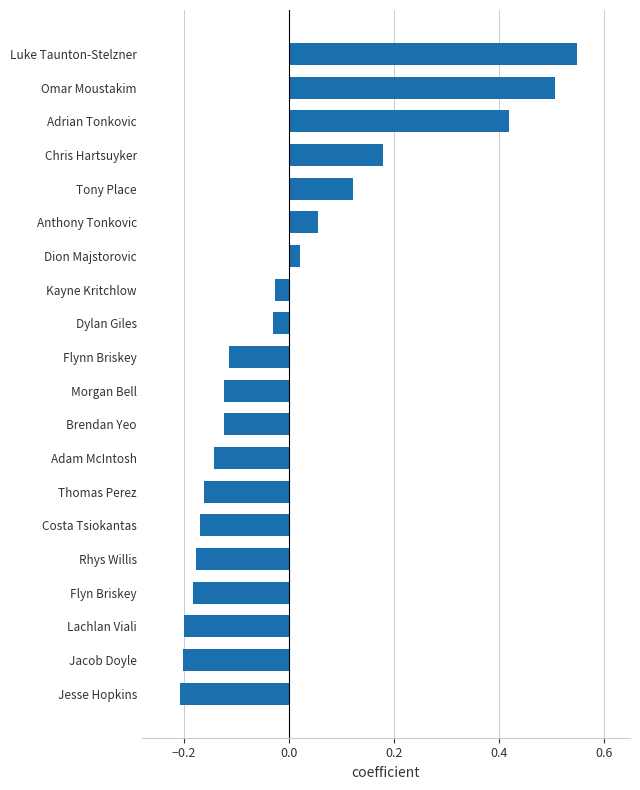

How many values exceed 0?

7